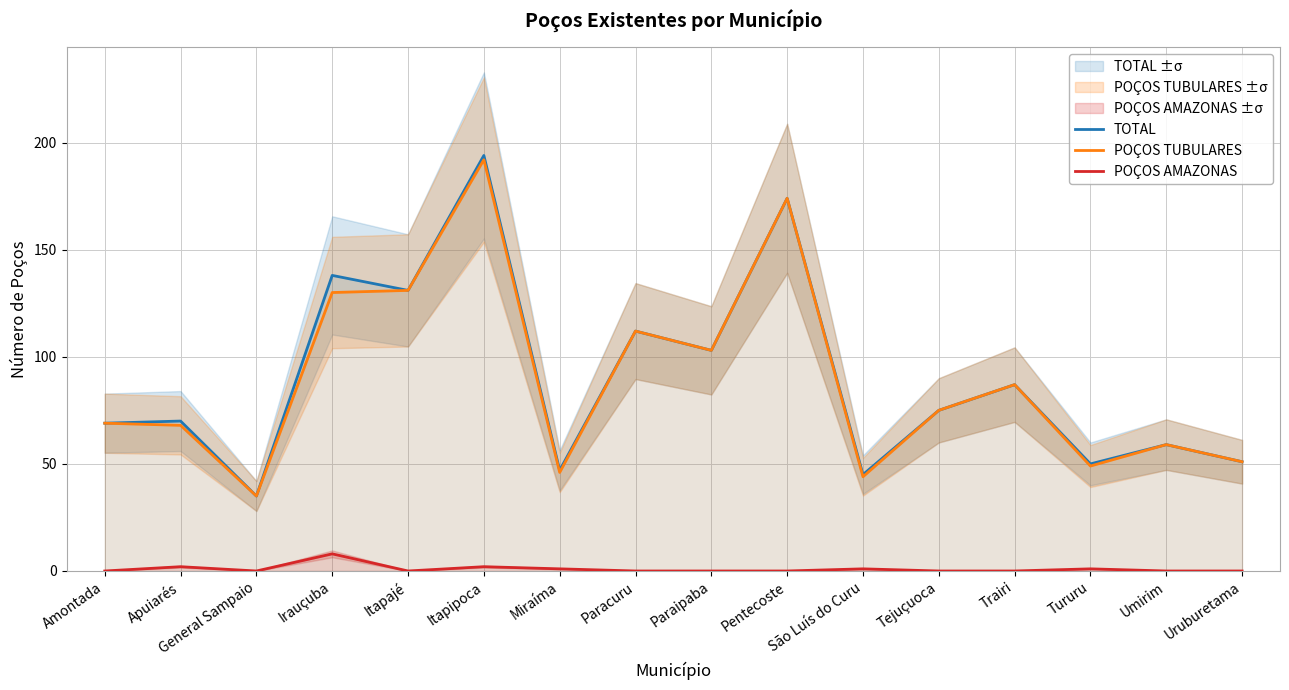

What is the difference between the second highest and second lowest values in the TOTAL series?

129